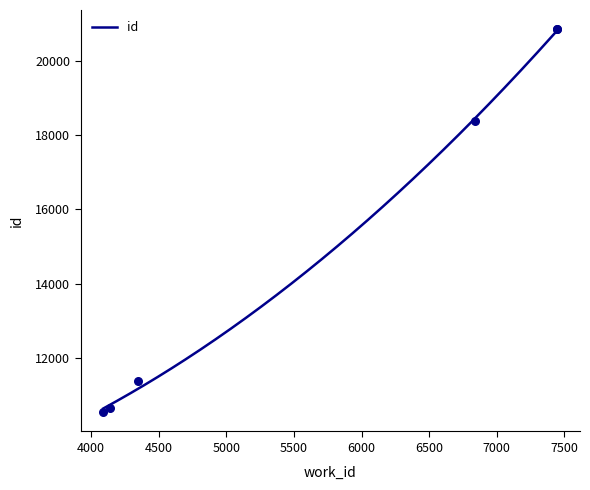

Which has a higher value, 7447 or 6842?

7447